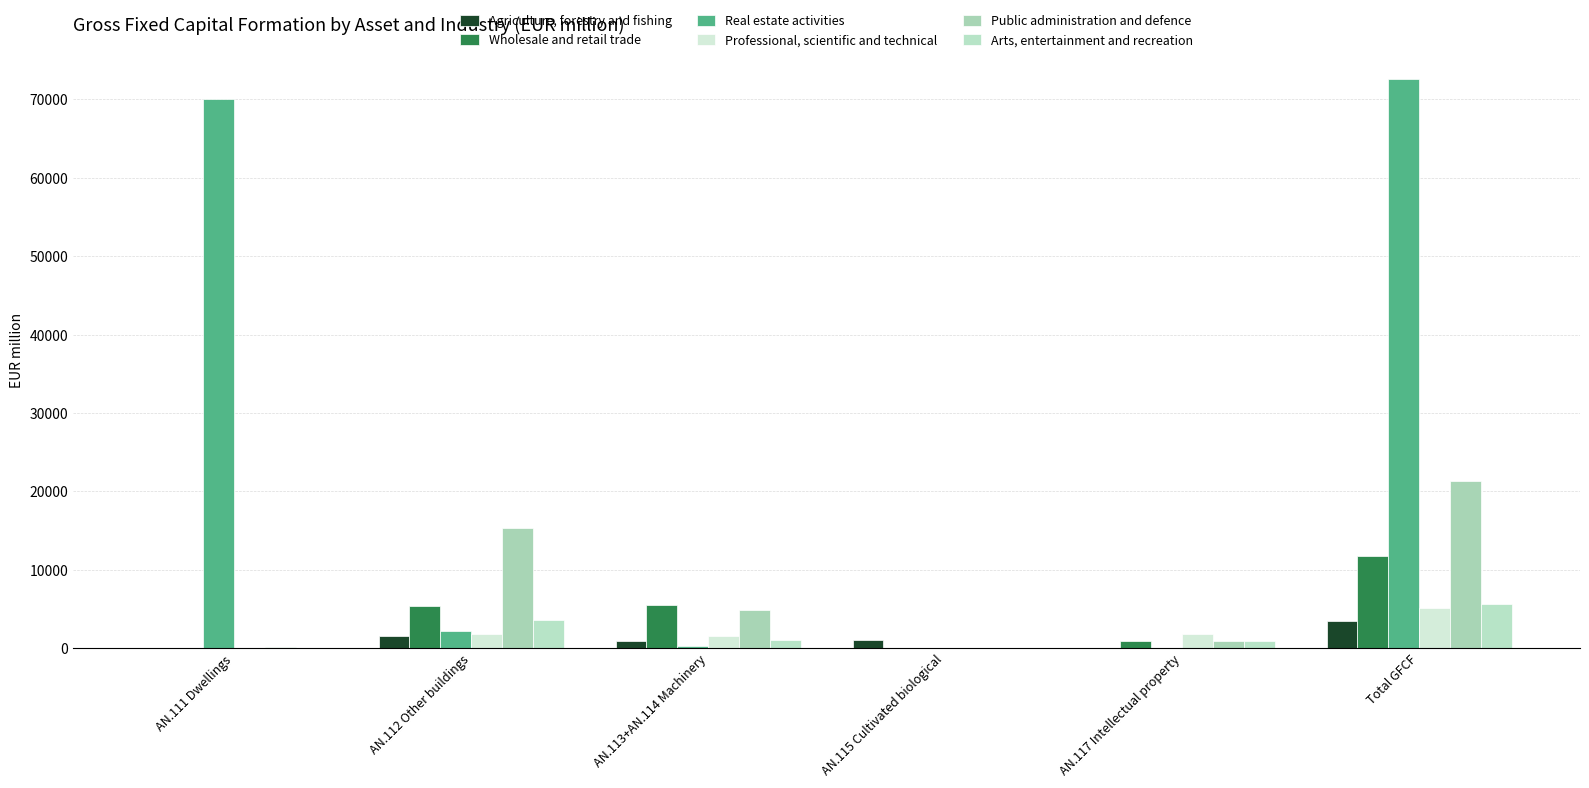

What is the difference between the Arts, entertainment and recreation values at Total GFCF and AN.117 Intellectual property?

4691.8